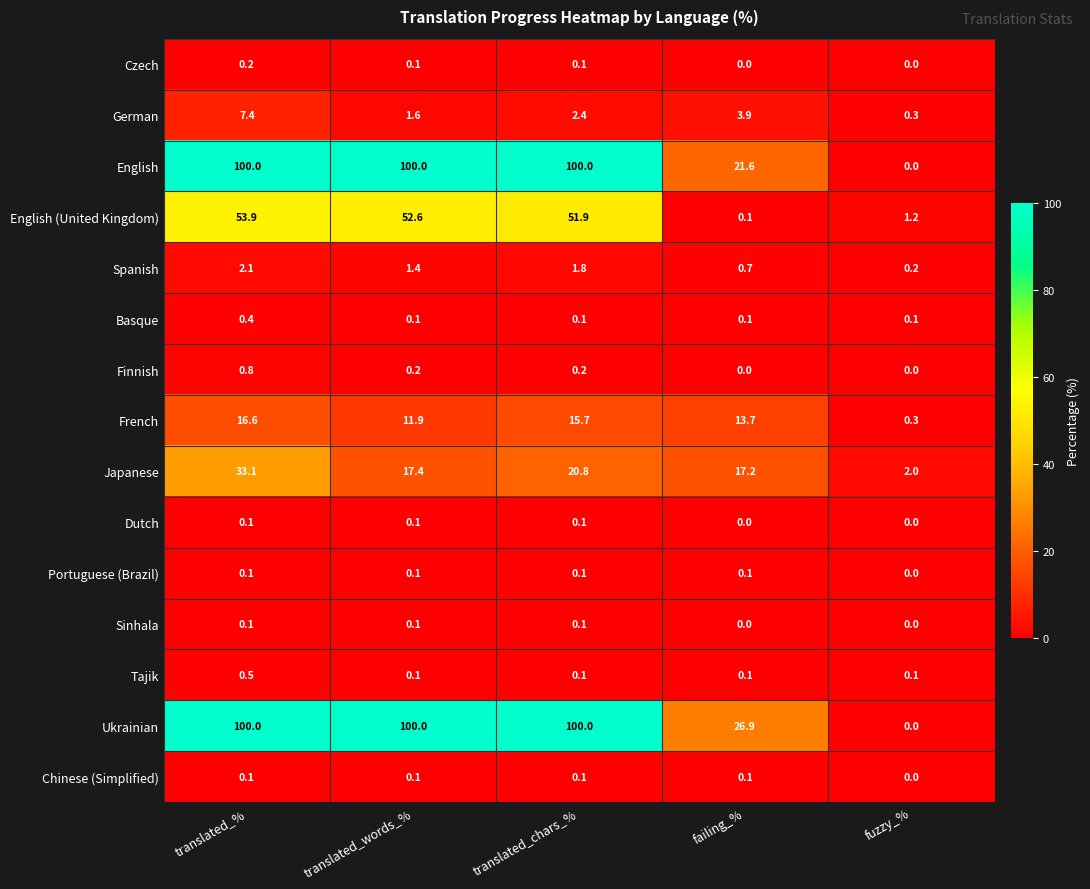

What is the difference between the English (United Kingdom) values at translated_chars_% and translated_%?

2.0